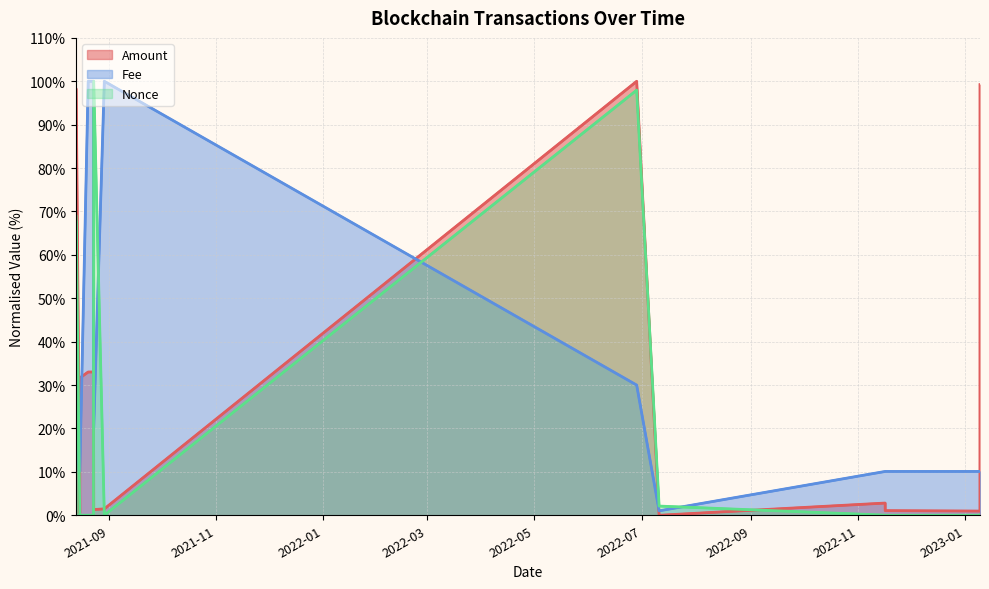

At which label is Fee closest to 50?

2022-06-28 05:03:00